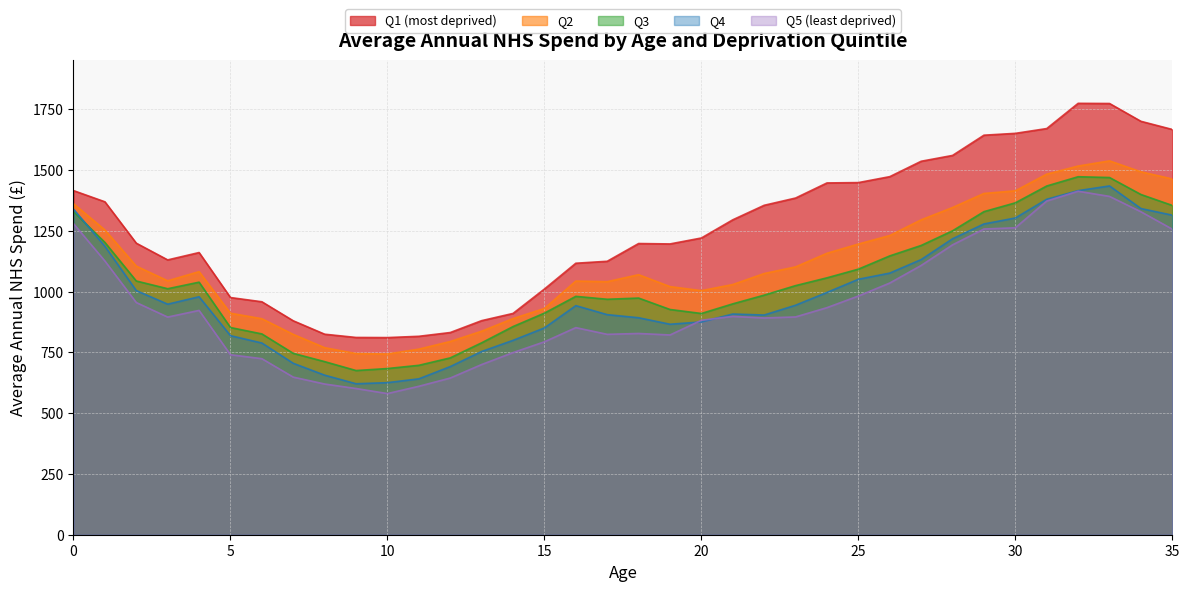

What is the value of the Q4 point at the 8th from the left?

705.4